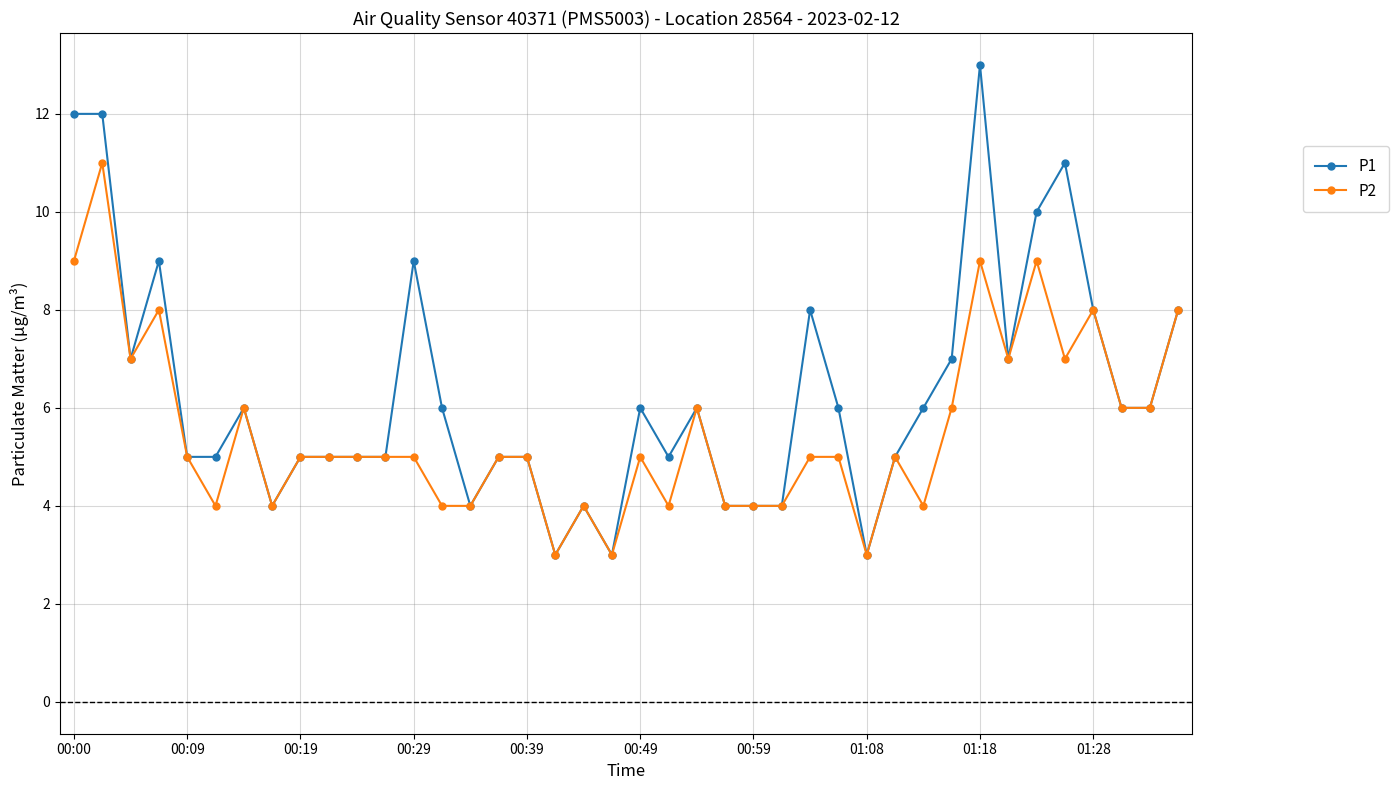

Which series has the largest total across all categories?

P1